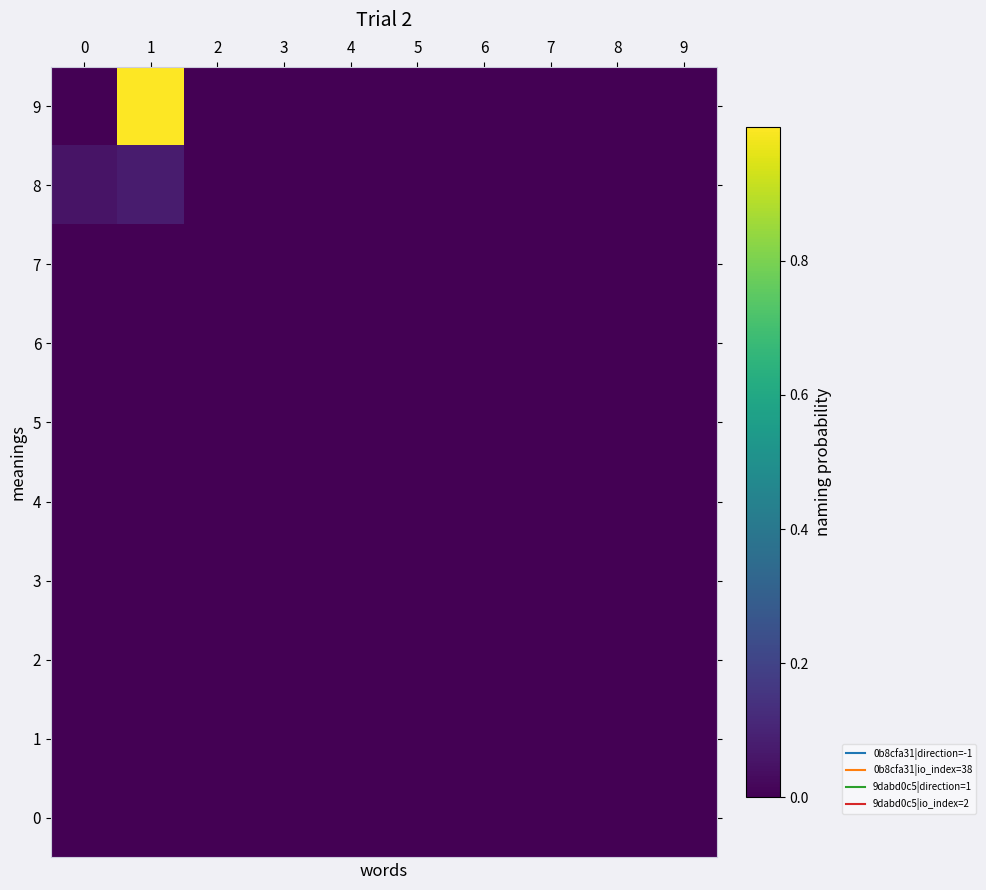

Which category has the highest value across all series?

1